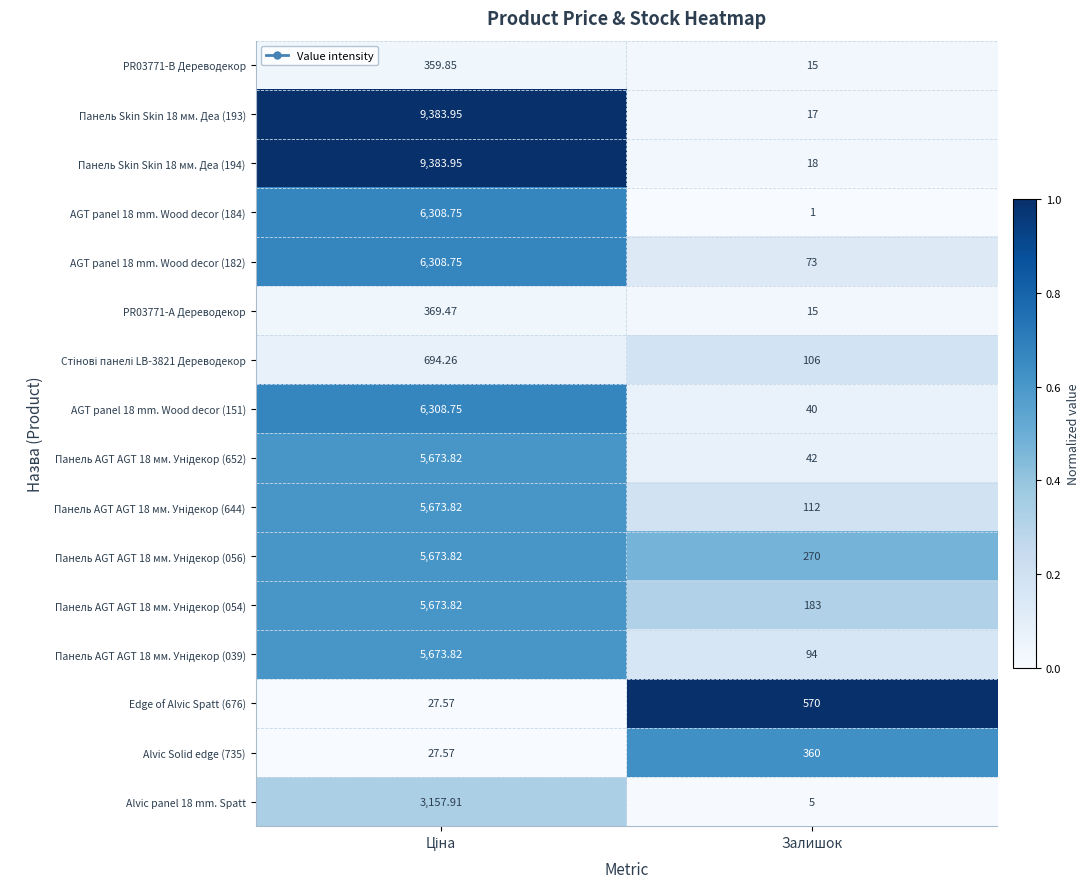

What is the spread (max minus min) of values at Залишок?

569.0